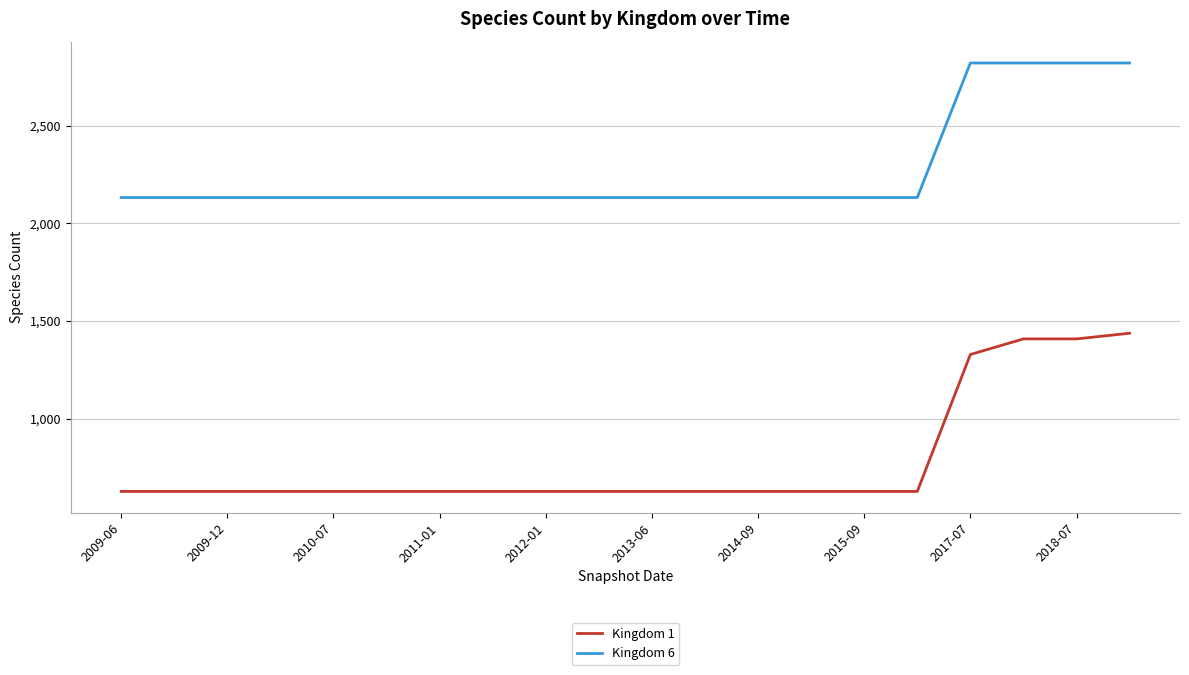

List the series in order of their peak value, lowest first.

Kingdom 1, Kingdom 6